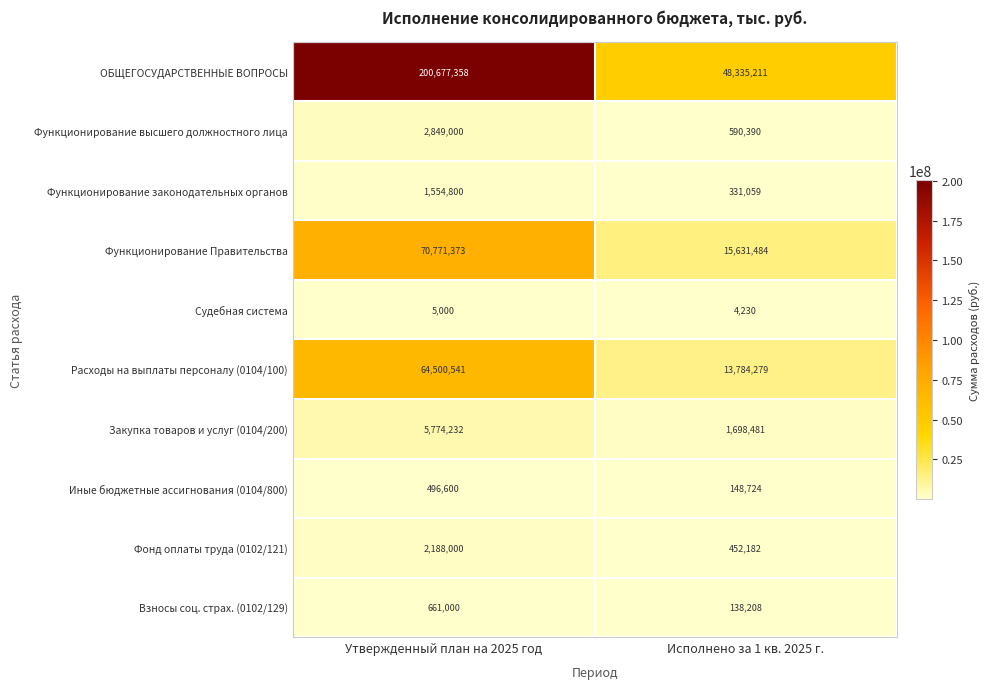

Is it true that Иные бюджетные ассигнования (0104/800) equals 496600 at Утвержденный план на 2025 год?

True